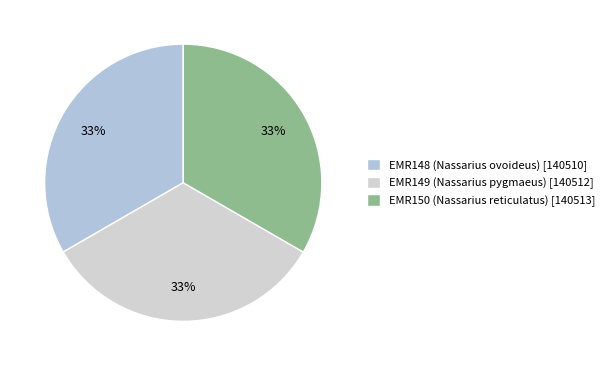

The EMR149 (Nassarius pygmaeus) slice represents 23% of the pie. True or false?

False